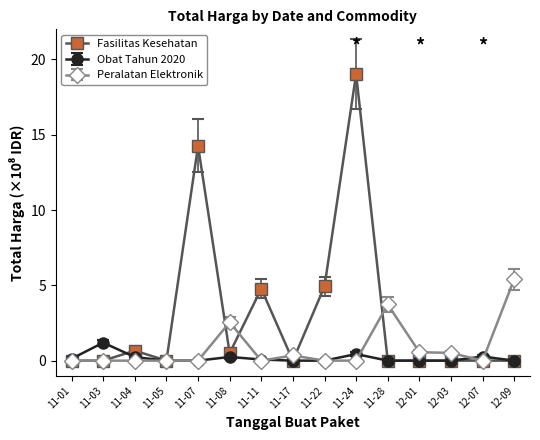

True or false: Obat Tahun 2020 has a value of 0.7 at 11-05.

False